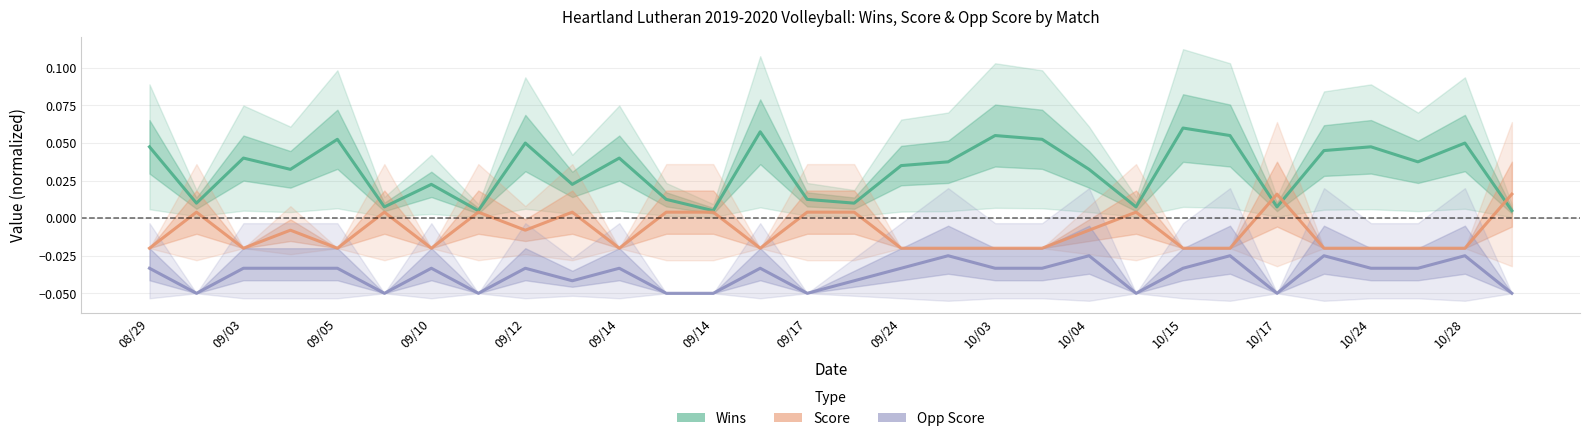

The Opp Score series shows -0.0 at 29. True or false?

False